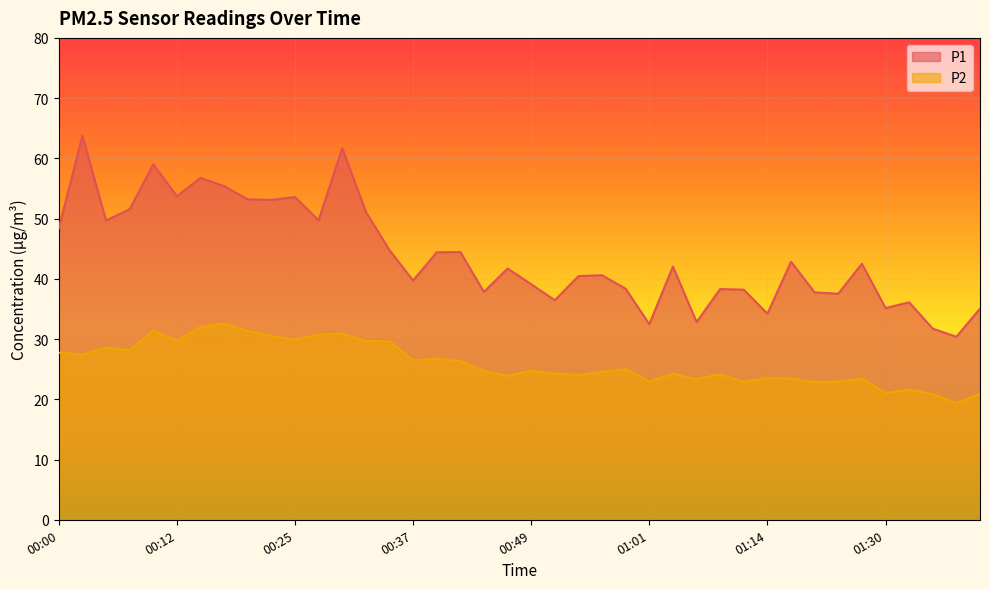

True or false: P1 has a value of 13.6 at 01:19.

False